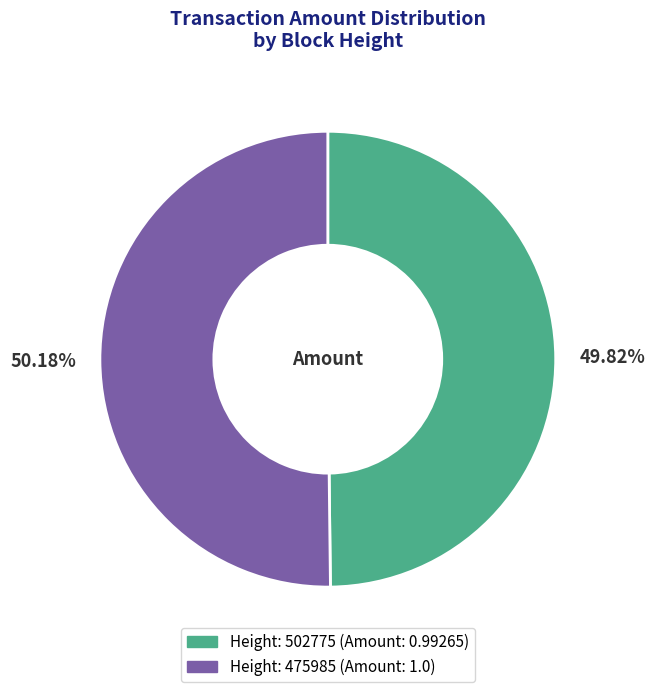

How many slices are in this pie chart?

2